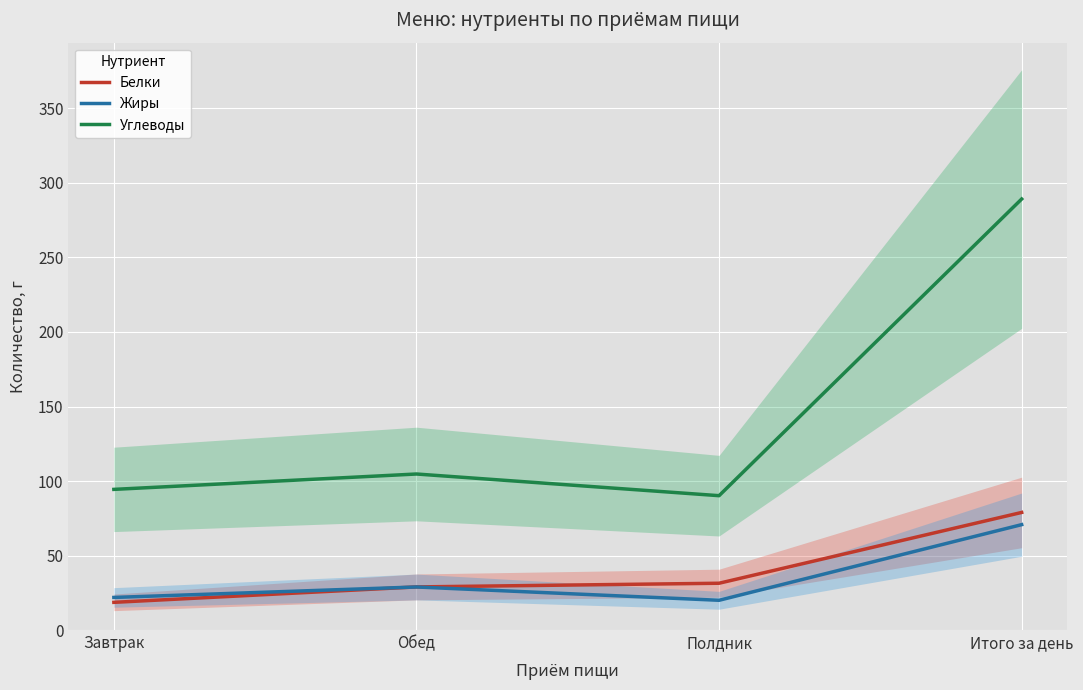

How many intersections are there between Жиры and Белки?

1